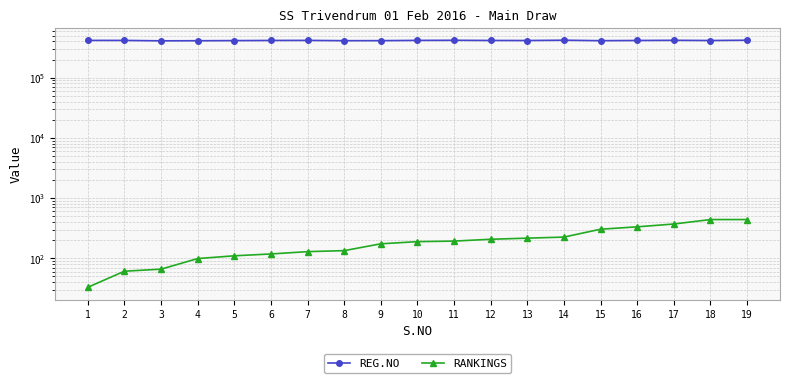

How many lines are shown in the chart?

2